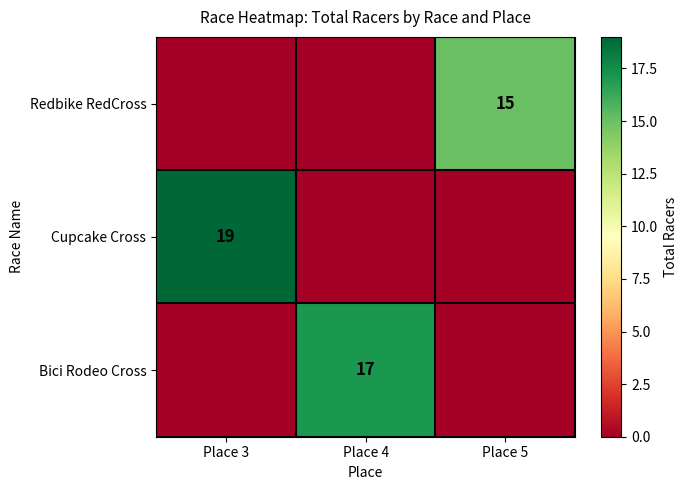

True or false: Bici Rodeo Cross has a value of 17 at Place 4.

True